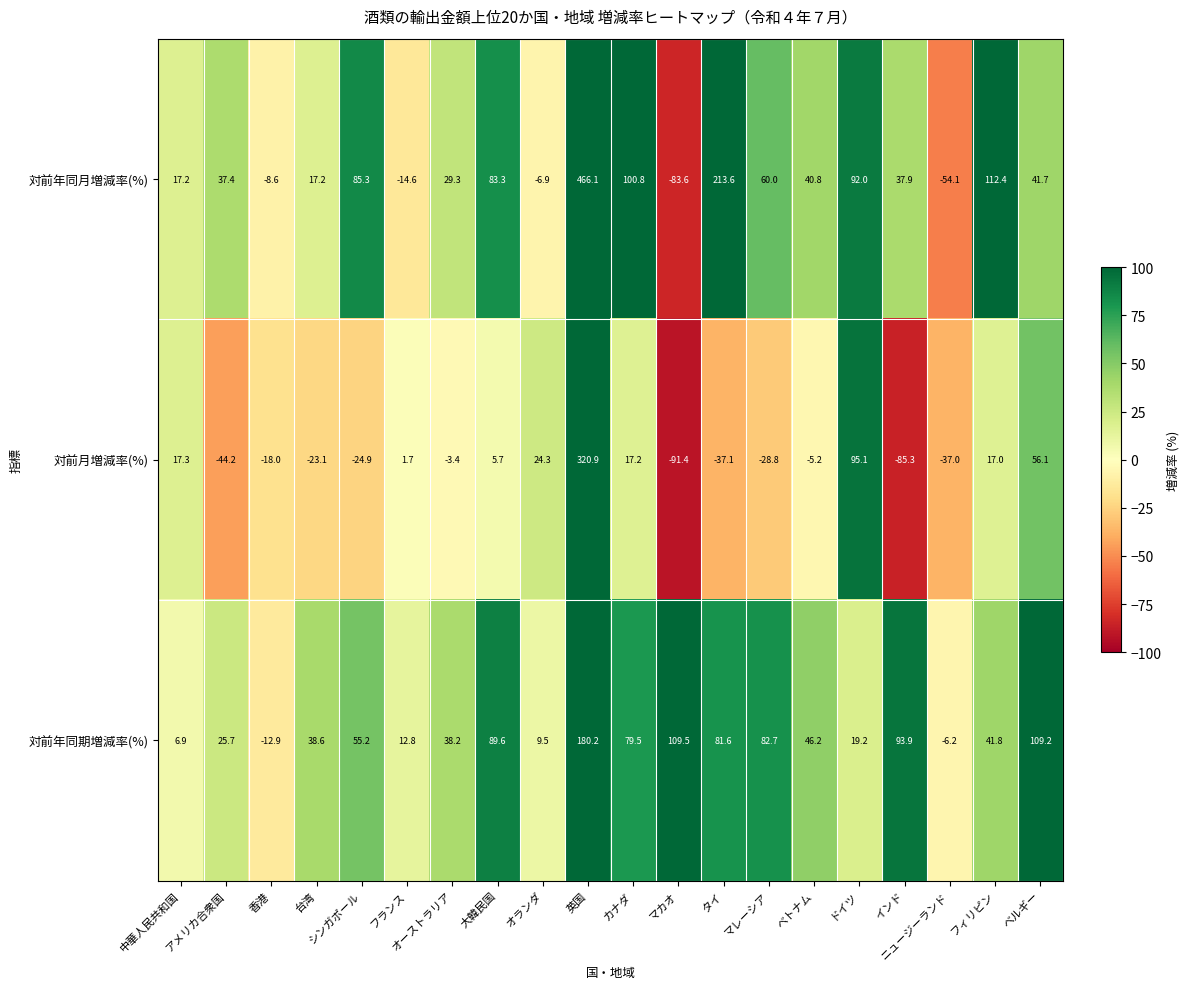

Where is 対前月増減率(%) nearest to the value 114?

ドイツ